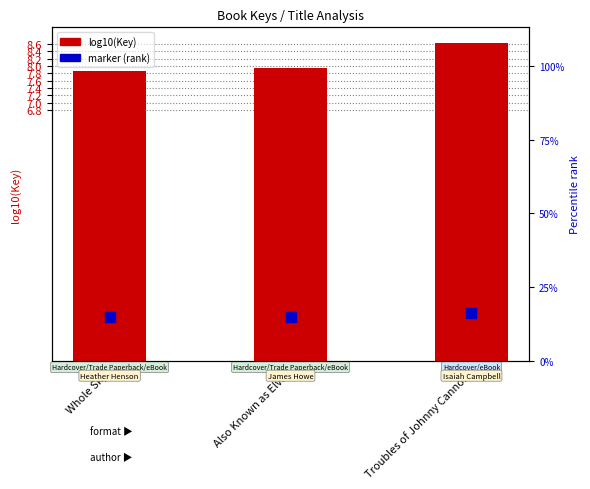

Where is the data nearest to the value 8?

Also Known as Elvis